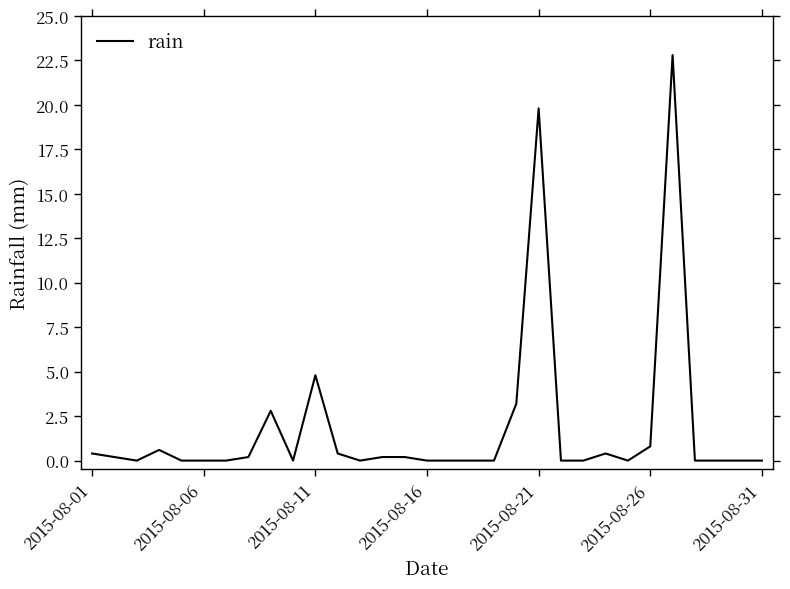

What is the difference between the maximum and minimum values?

22.8